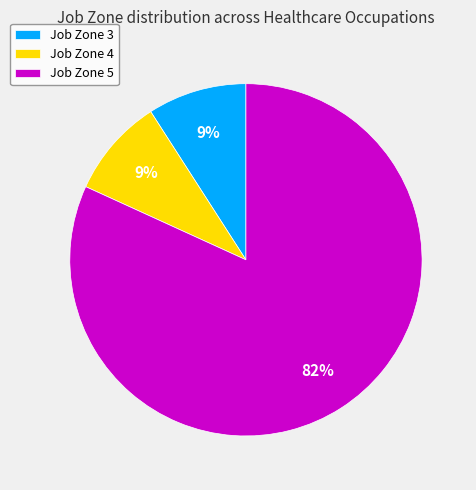

True or false: Job Zone 5 accounts for 82% of the total.

True